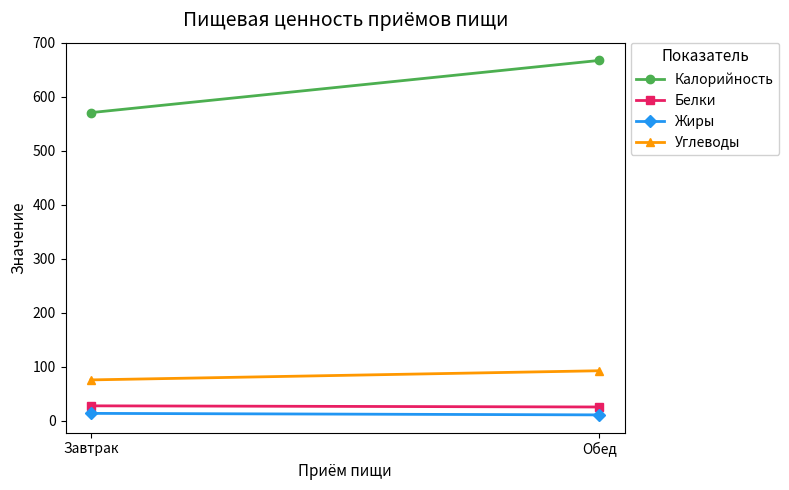

Is it true that Углеводы equals 19.6 at Обед?

False